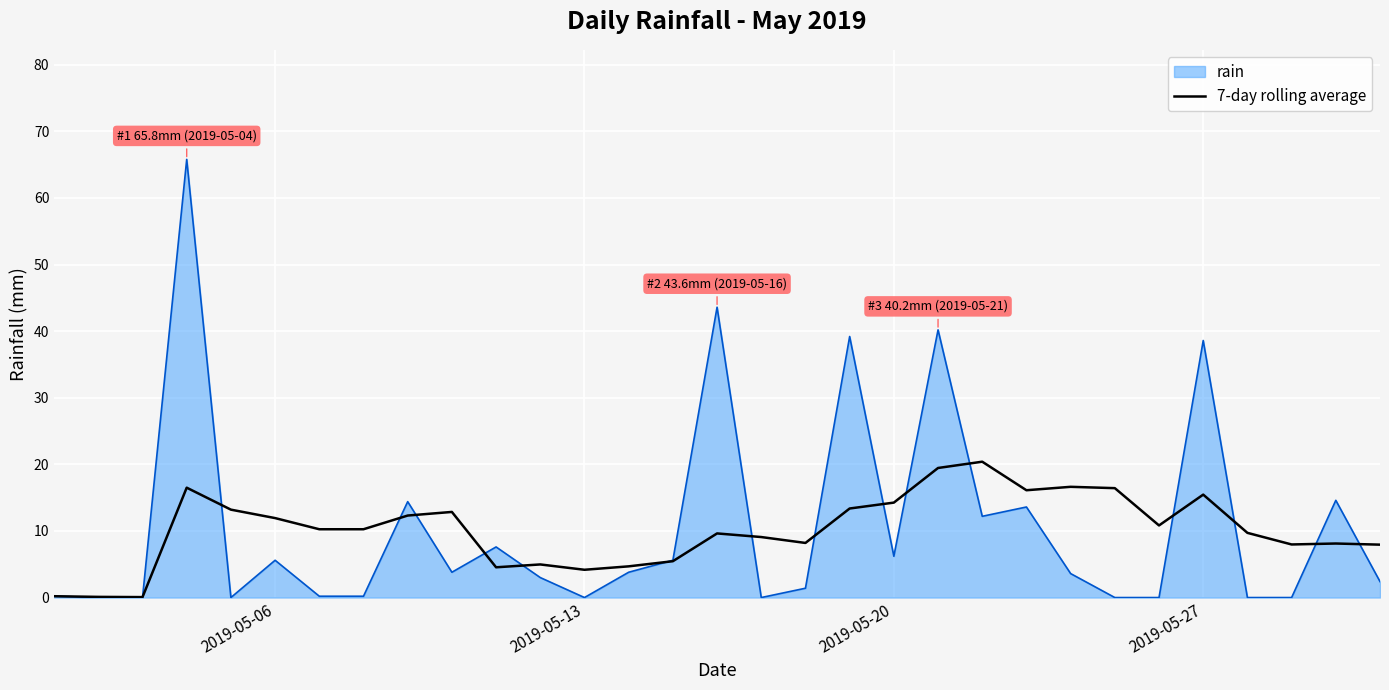

What is the maximum value for 7-day rolling average?

20.4